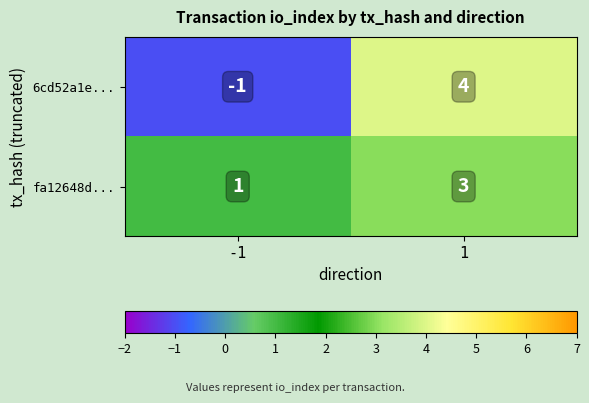

The 6cd52a1e... series shows 1 at 1. True or false?

False